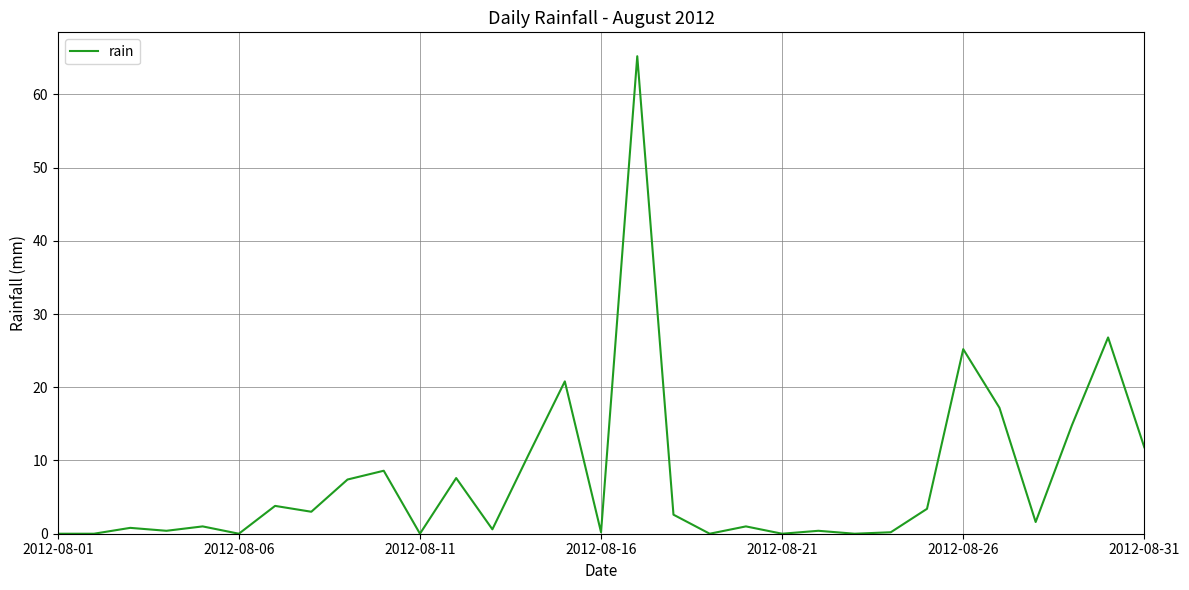

What is the greatest value displayed?

65.2